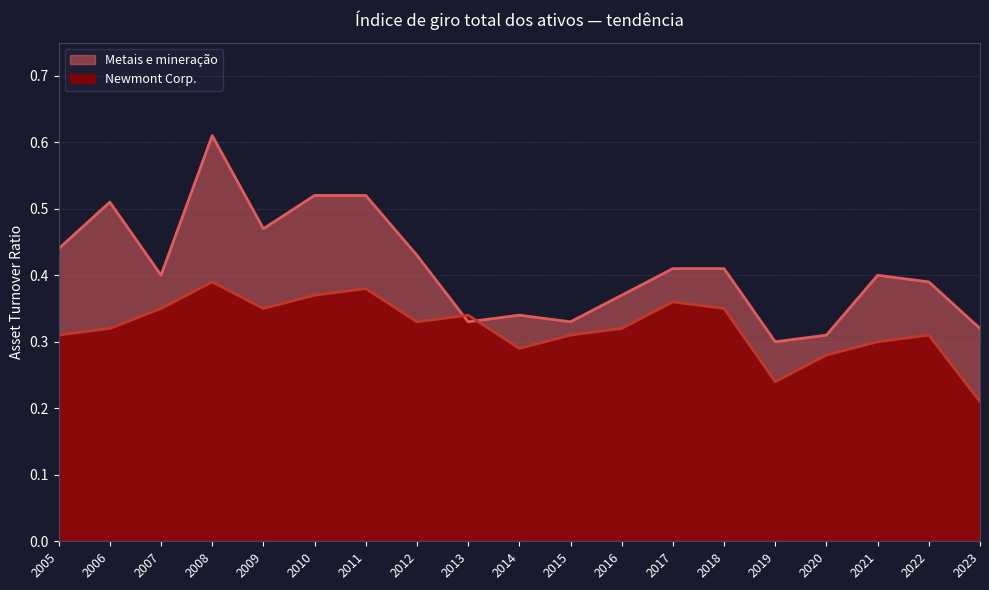

The Newmont Corp. series shows 0.2 at 2019. True or false?

True